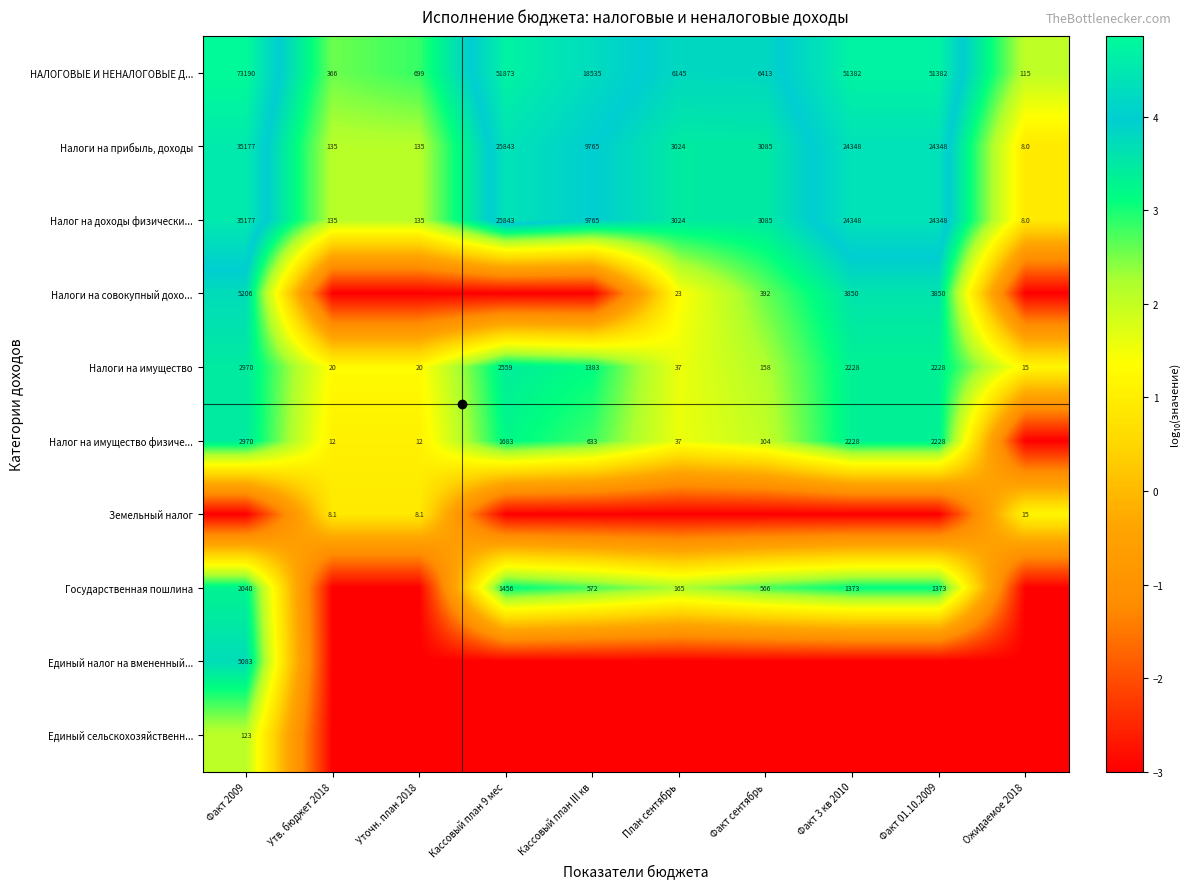

Is it true that Налог на имущество физиче... equals 631.1 at Кассовый план 9 мес?

False